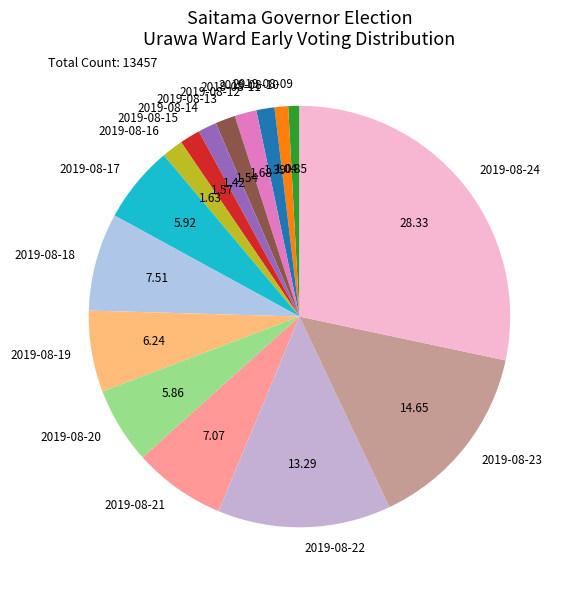

How many segments does this pie chart have?

16